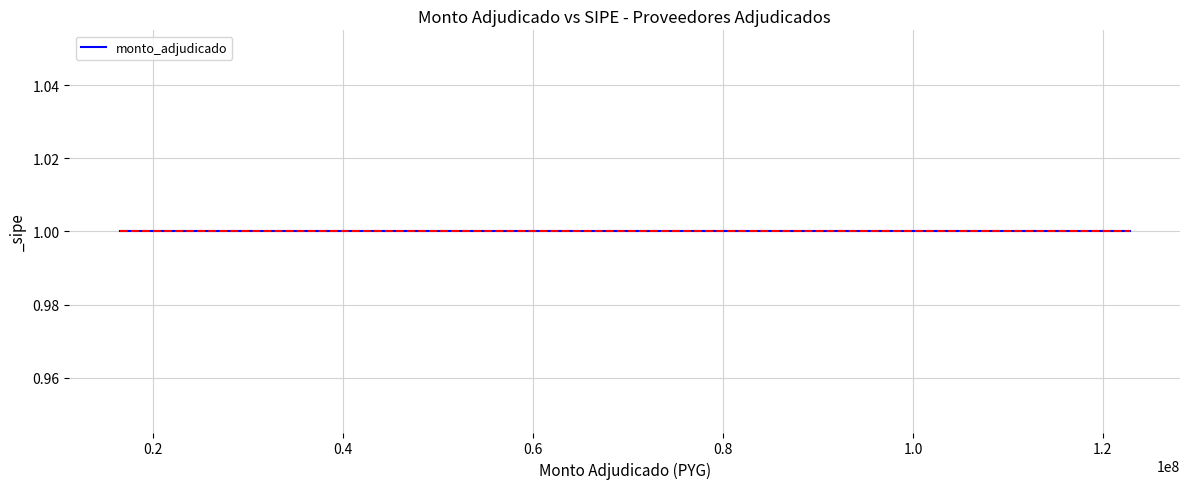

Is this an area chart (filled region under the line)?

No